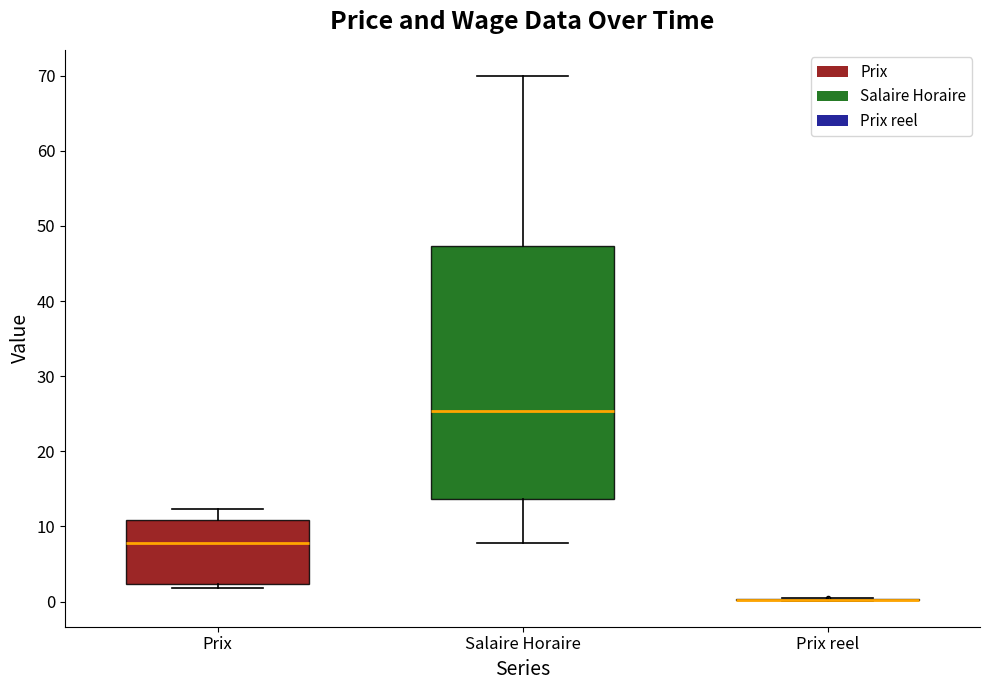

Which box is the tallest, from its lower edge to its upper edge?

Salaire Horaire